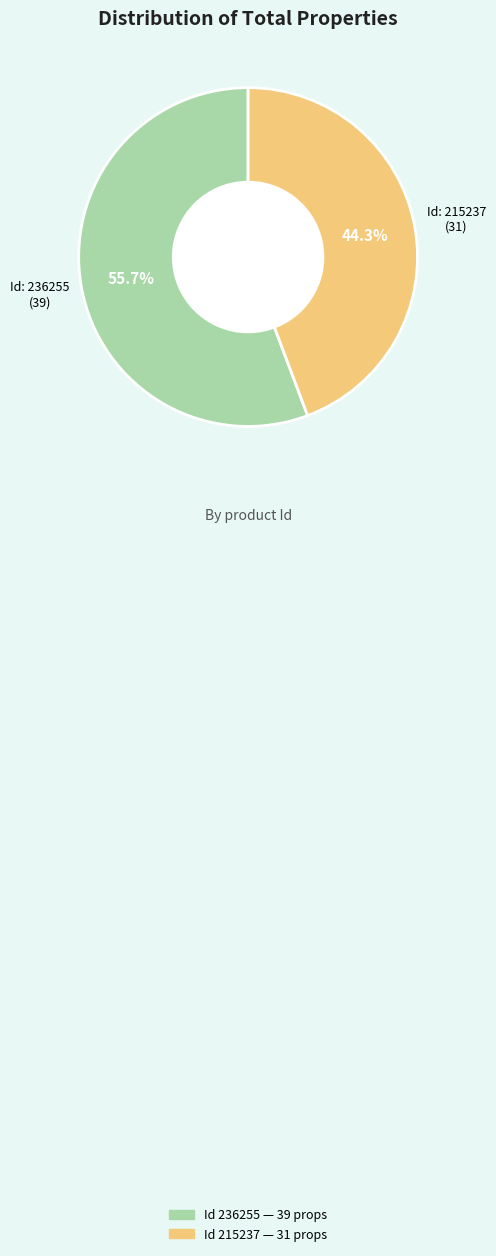

Is there a majority slice in this chart?

Yes